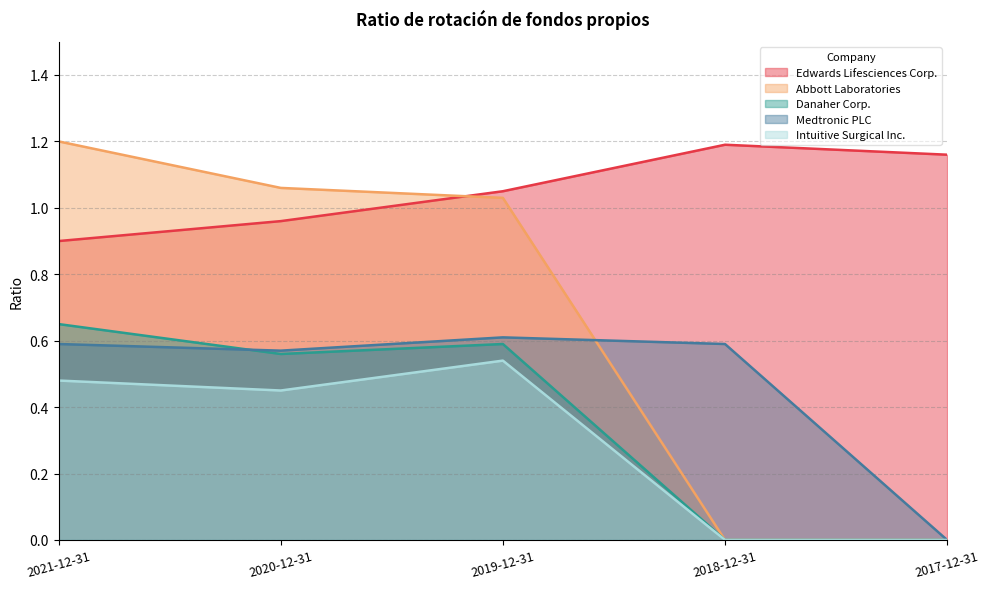

The Abbott Laboratories series shows 0.0 at 2017-12-31. True or false?

True